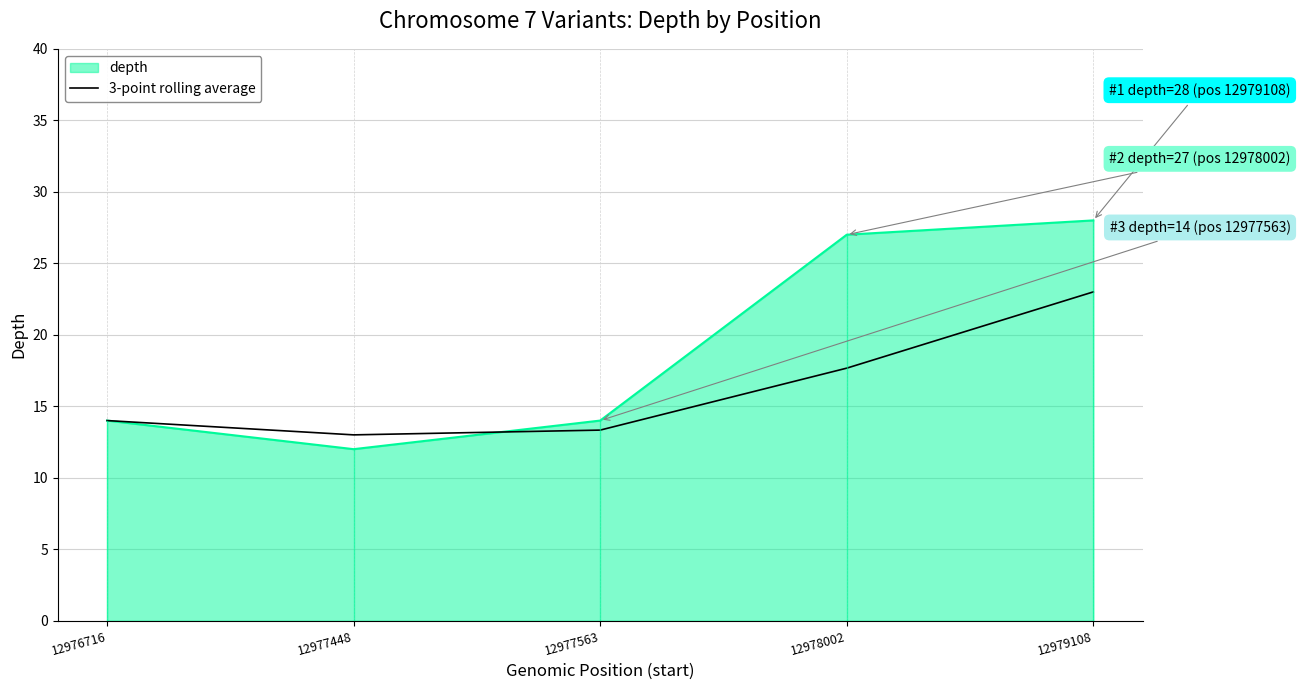

The value of 3-point rolling average at 12977448 is 6.7. True or false?

False